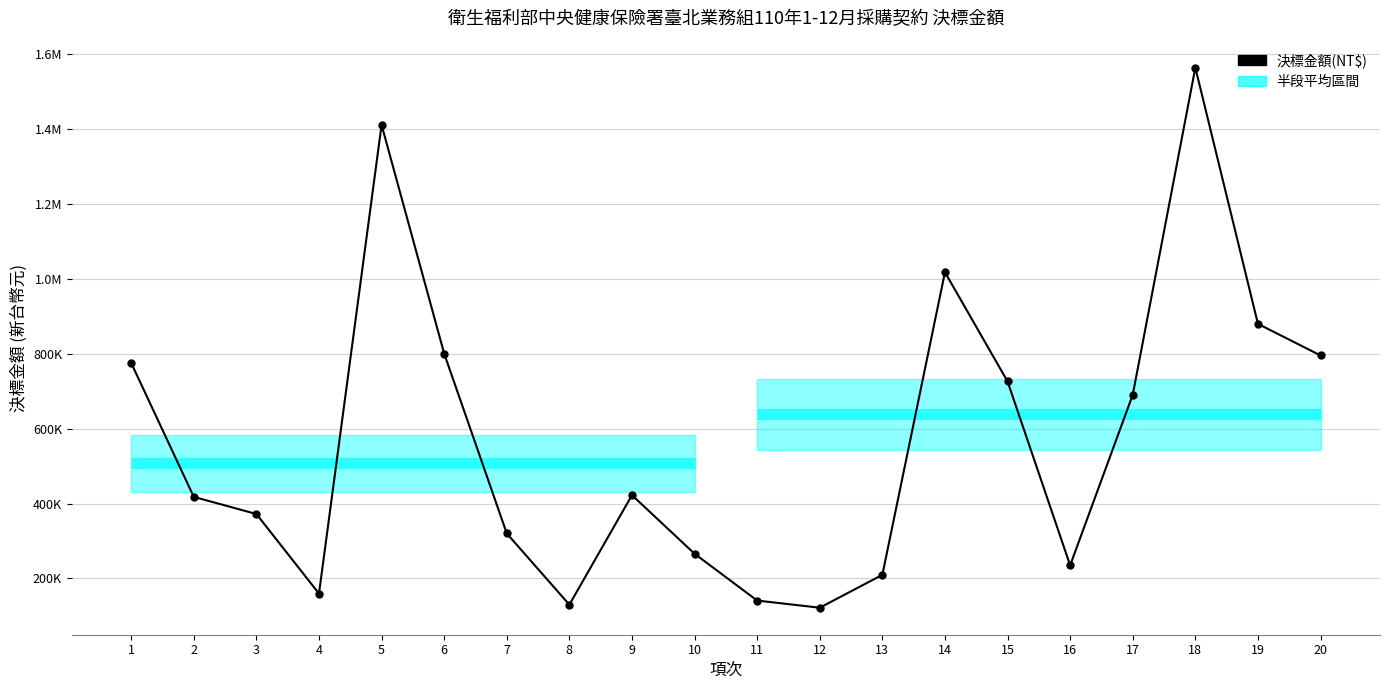

The value at 2 is 417660. True or false?

True